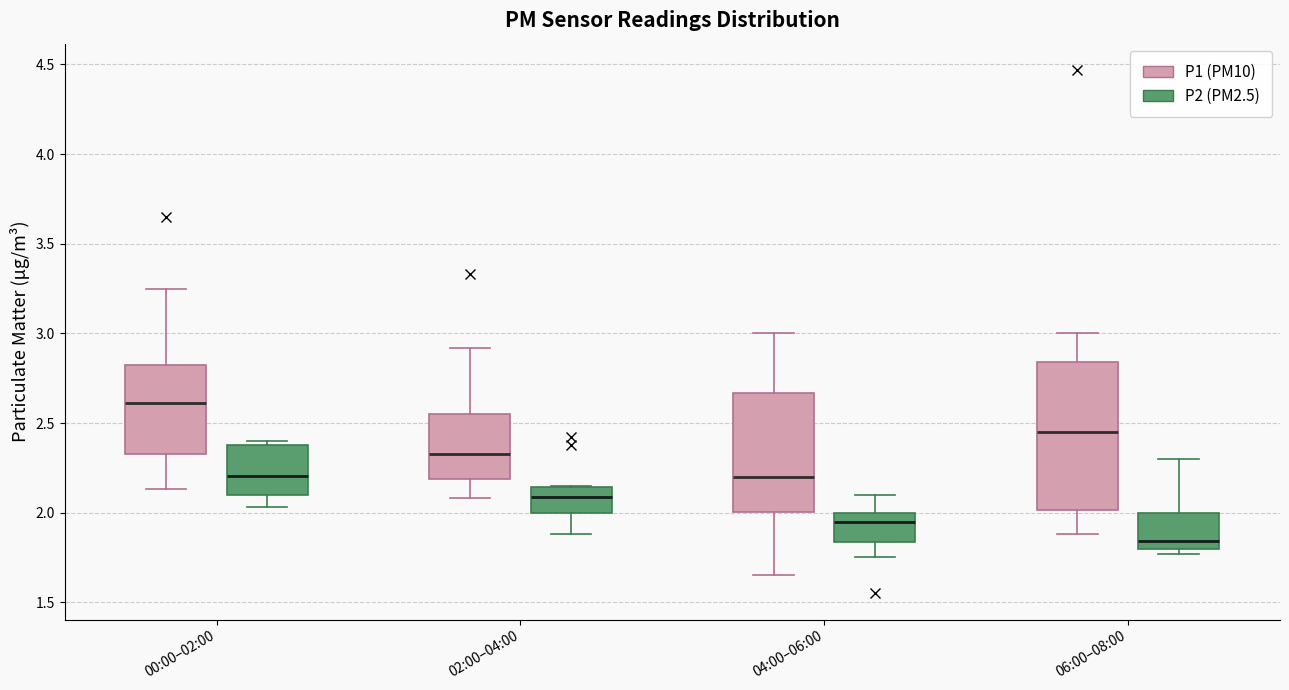

Which box has the highest median line?

00:00–02:00 (P1 (PM10))